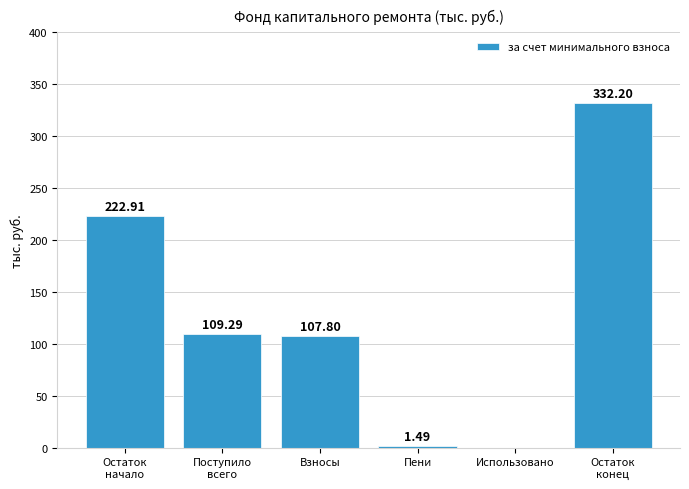

What is the sum of all values?

773.7